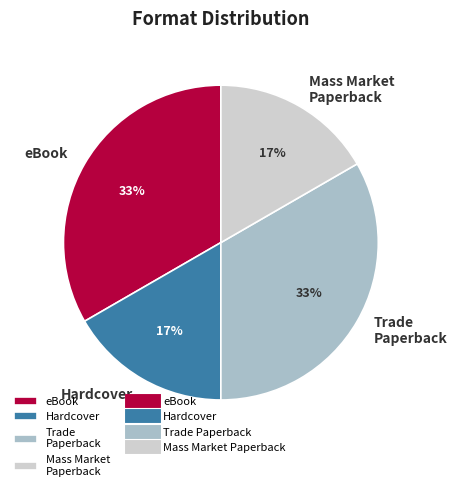

How many slices are in this pie chart?

4